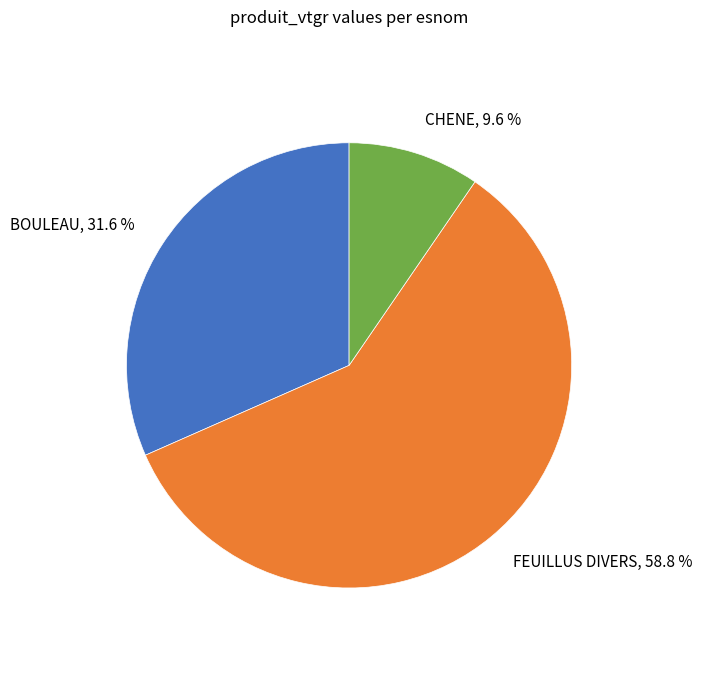

Count the number of slices in the pie.

3